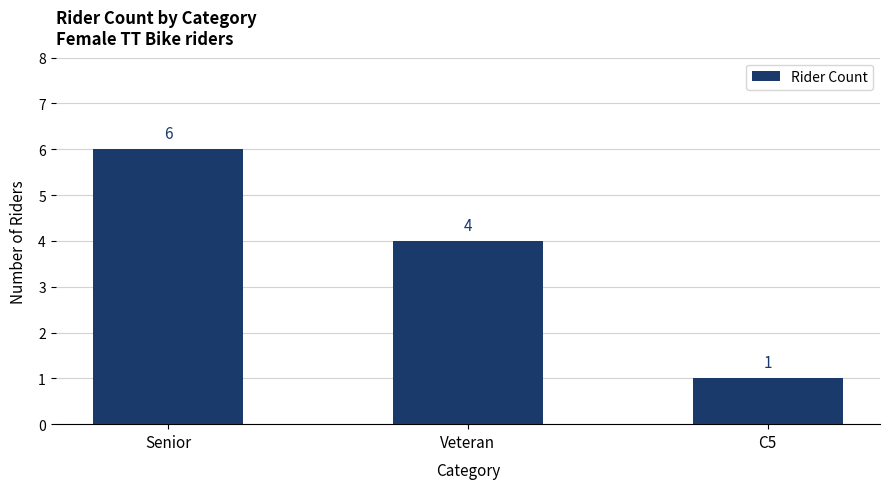

Are the bars horizontal?

No